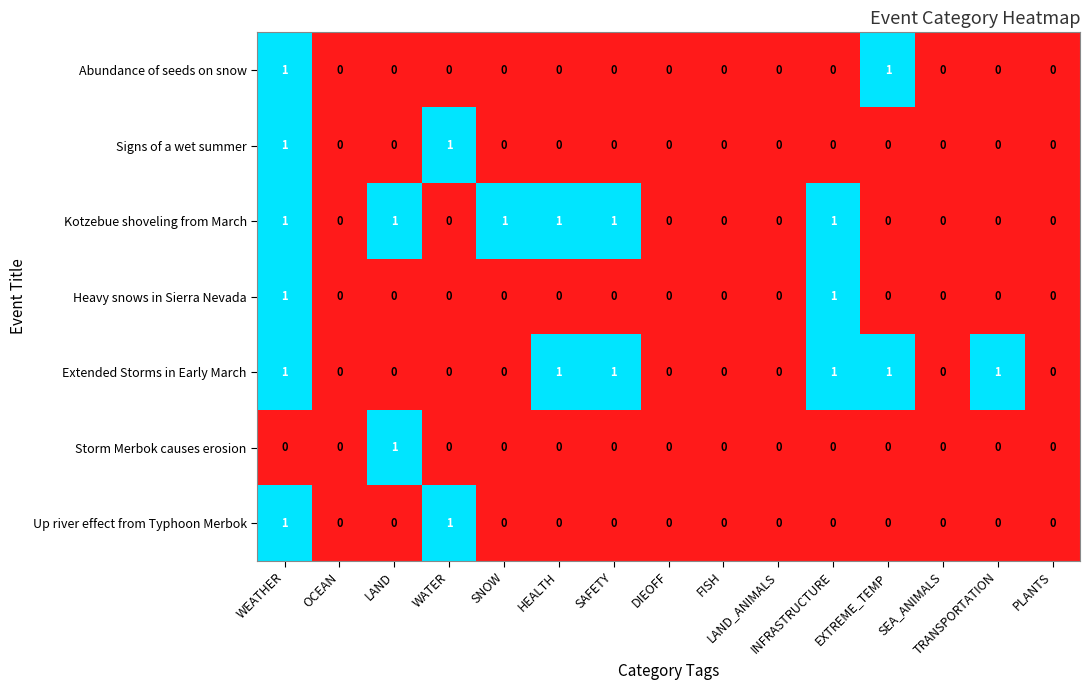

How many Storm Merbok causes erosion values are between 0 and 1?

15